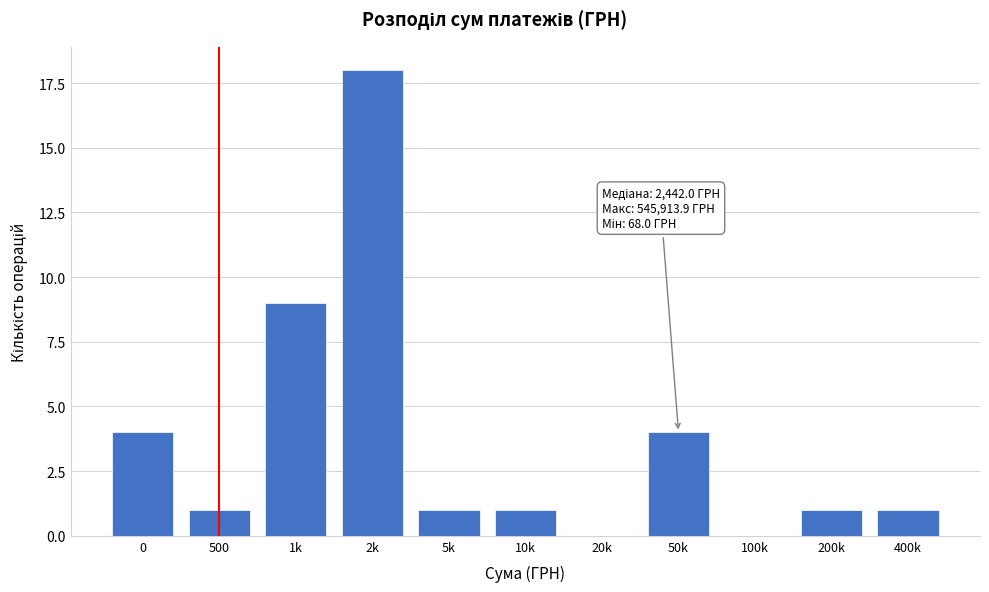

Reading right to left, what are all the values shown in this chart?

400k=1	200k=1	100k=0	50k=4	20k=0	10k=1	5k=1	2k=18	1k=9	500=1	0=4